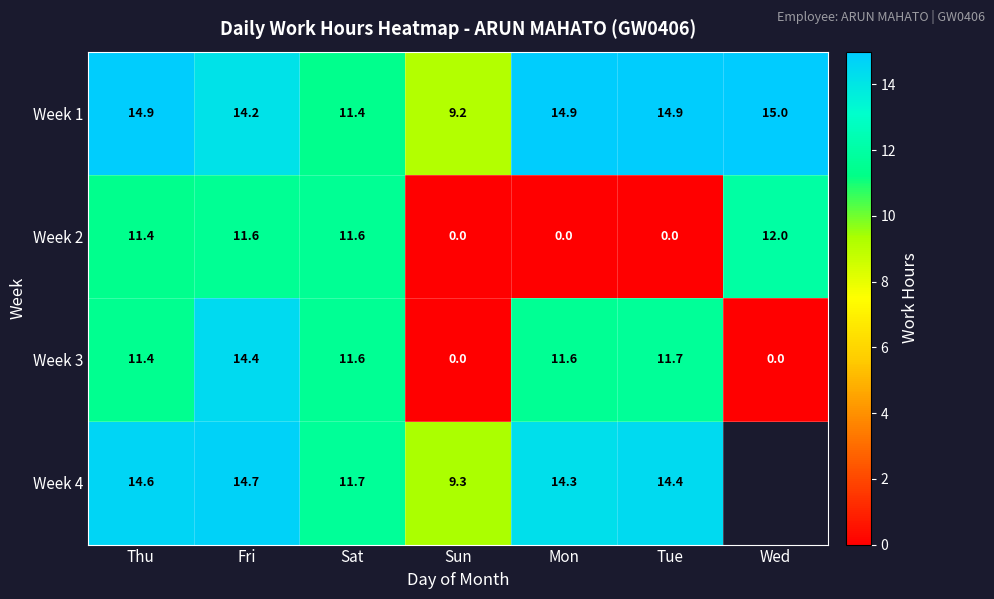

At which label does Week 1 reach its peak?

Wed